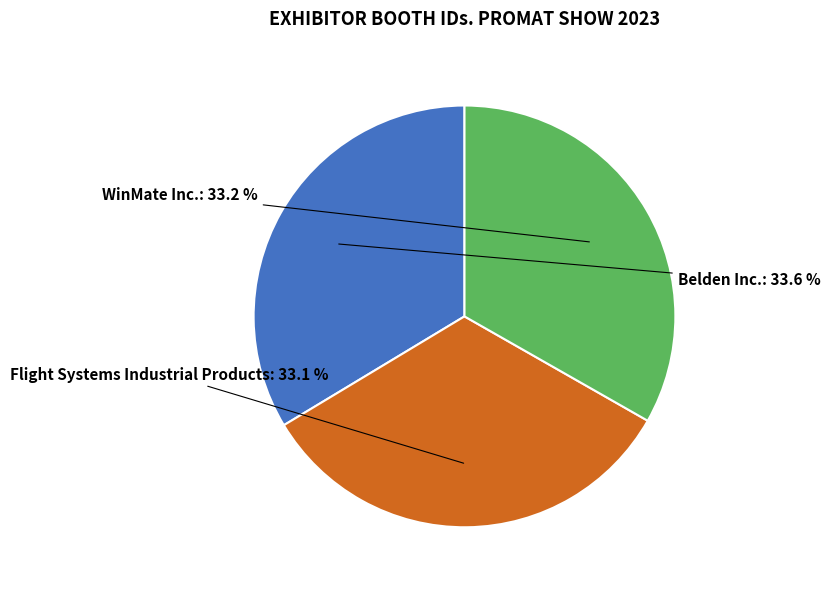

How many slices are in this pie chart?

3